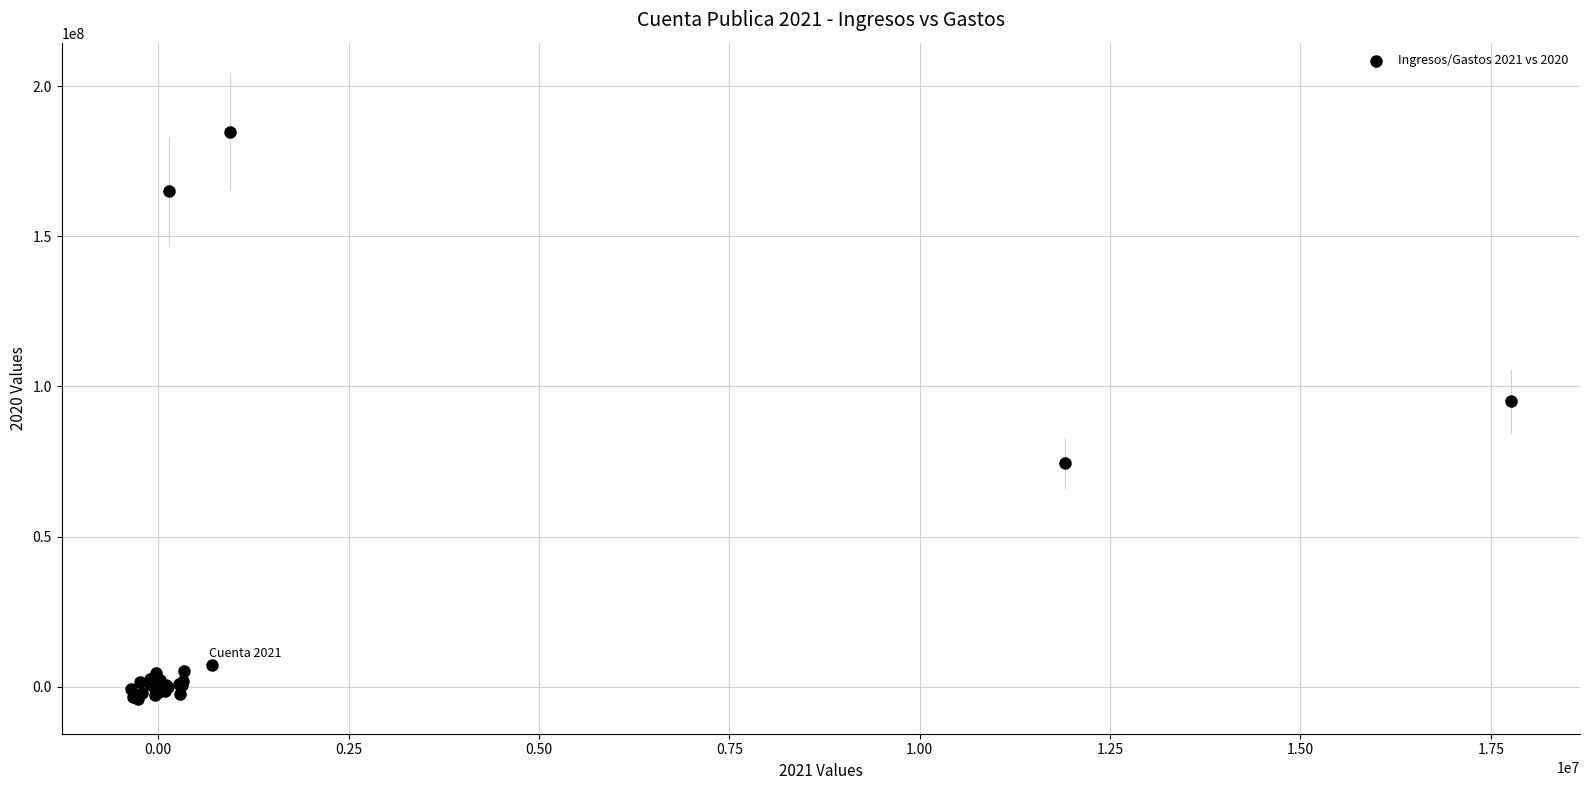

What Y value in the scatter plot is closest to 90200163?

95038231.3